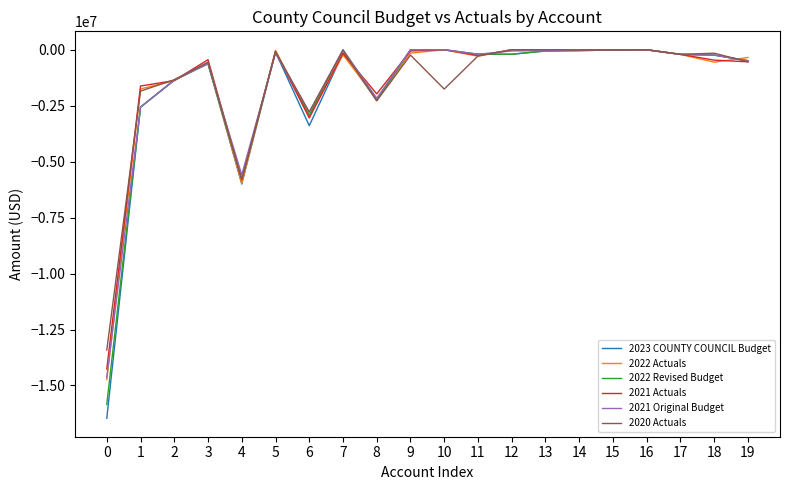

The 2023 COUNTY COUNCIL Budget series shows -3438670.5 at 8. True or false?

False